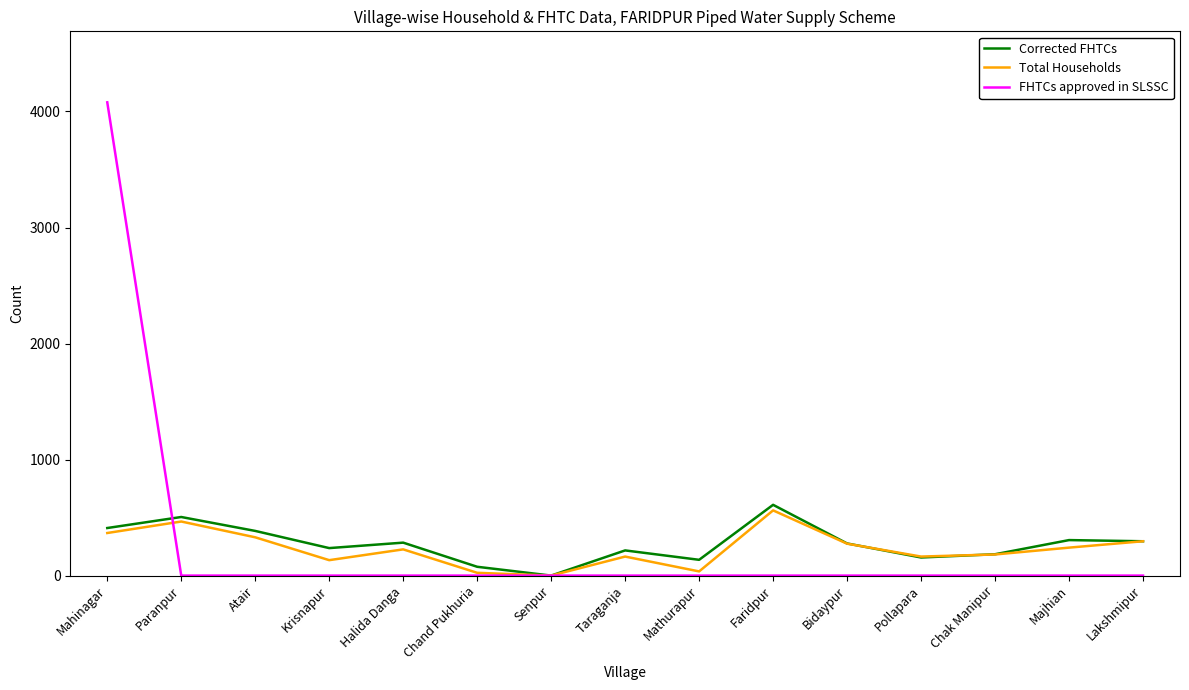

What is the difference between the maximum and minimum values in the FHTCs approved in SLSSC series?

4079